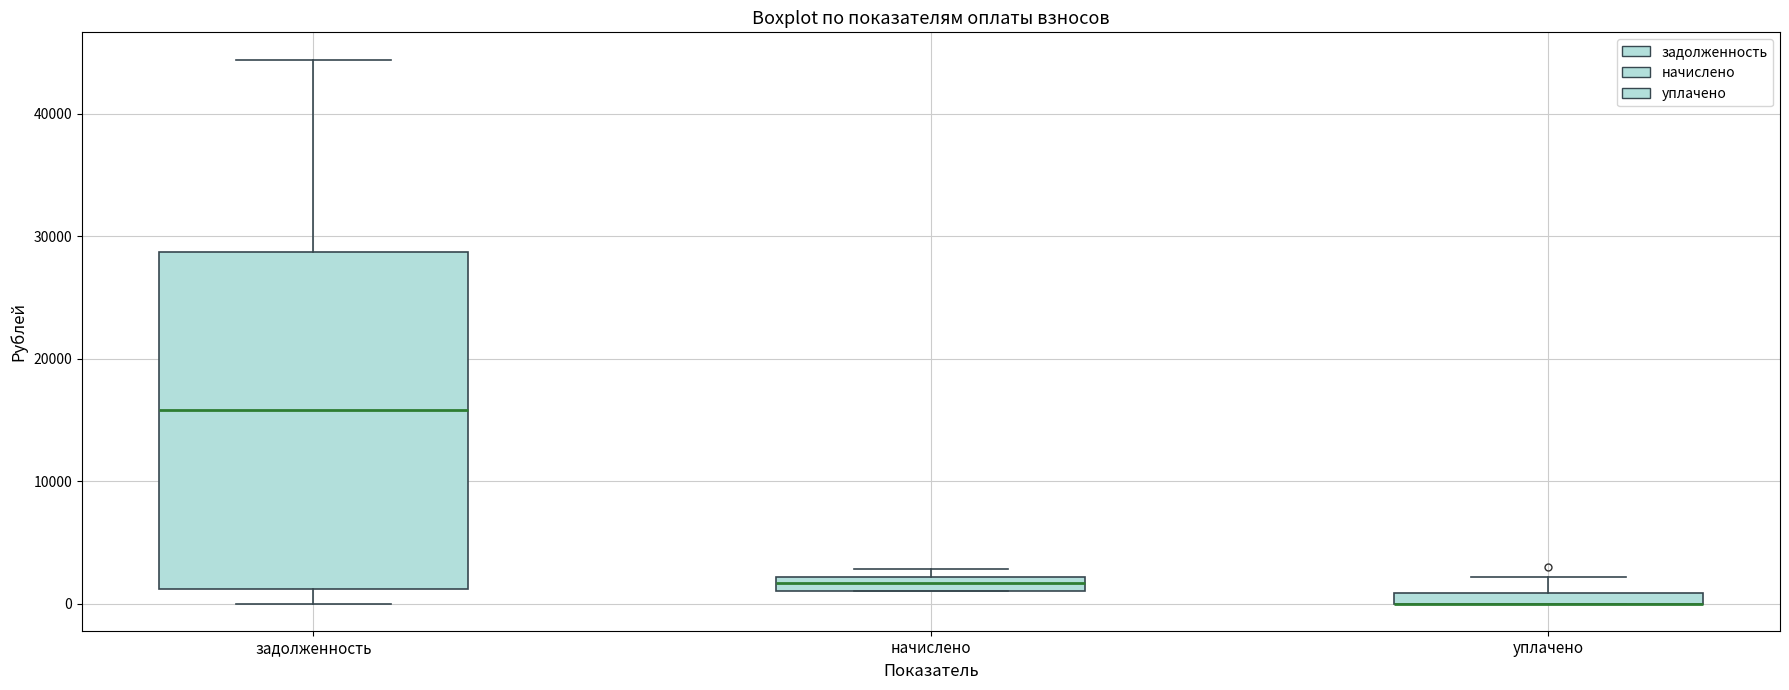

Where is the upper edge of the box for задолженность on the y-axis? The values are not printed on the chart, so give them approximately, as read against the axis.

29000